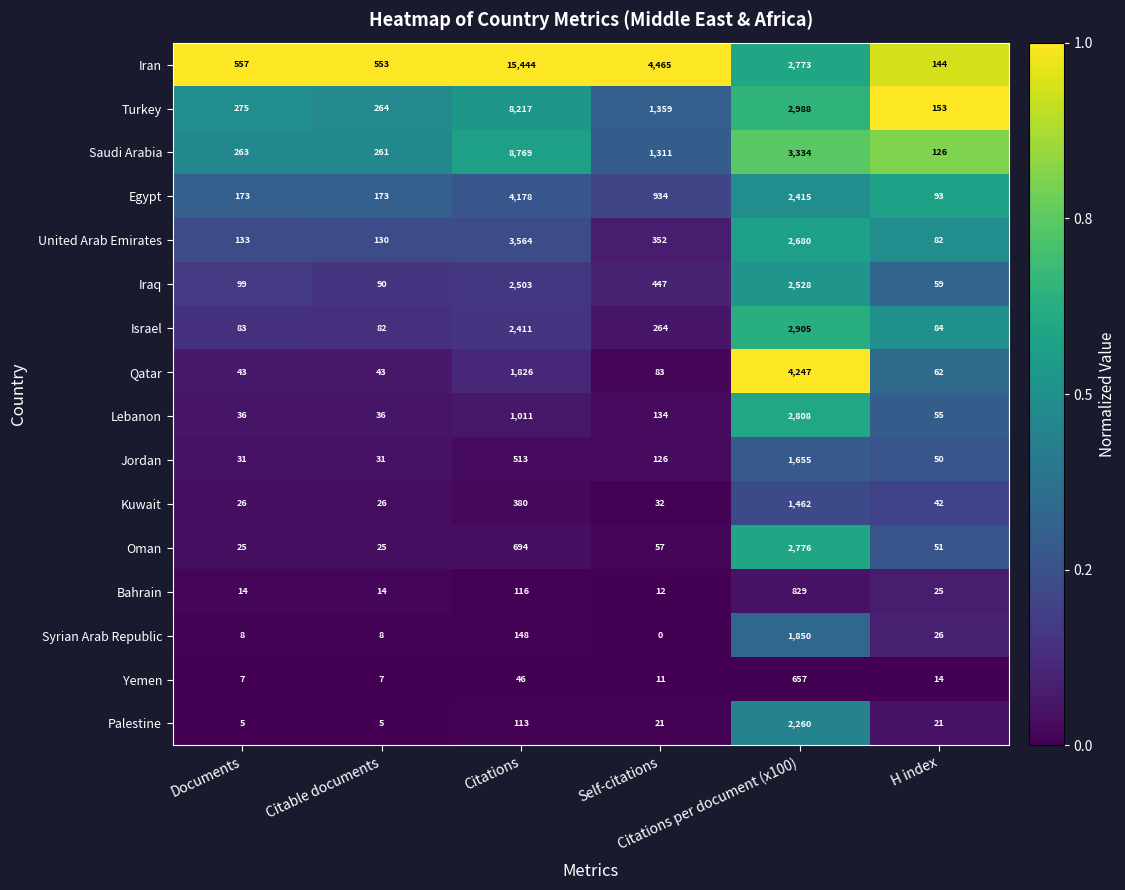

What is the highest value of the United Arab Emirates series?

3564